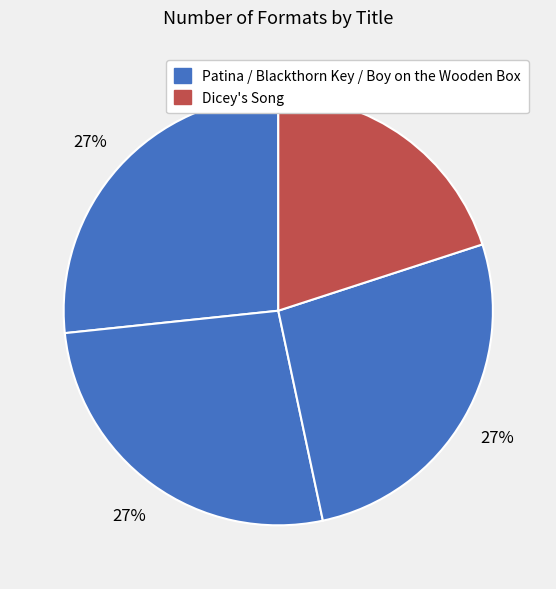

How many segments does this pie chart have?

4